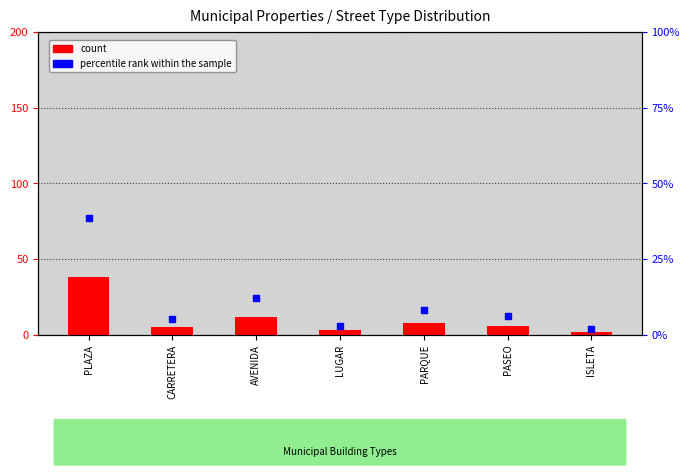

Is the value of count at PASEO greater than the value of percentile rank within the sample at AVENIDA?

No